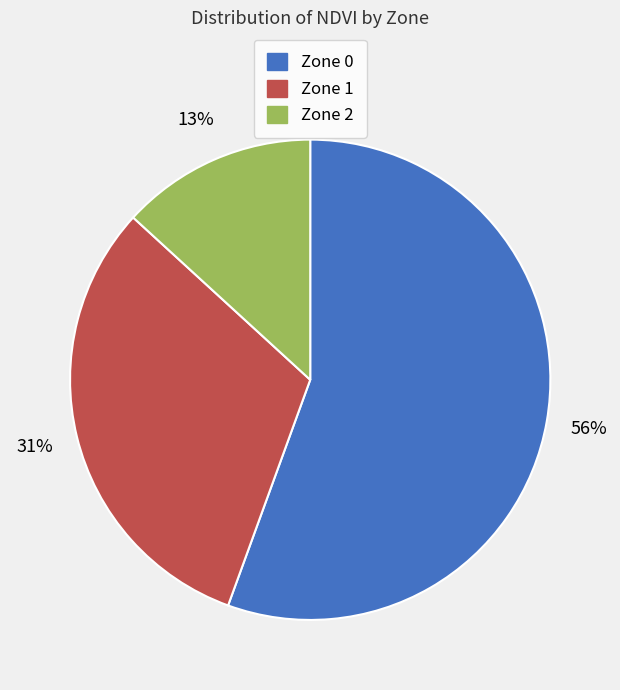

To the nearest percent, what is the combined percentage of Zone 2 and Zone 0?

69%